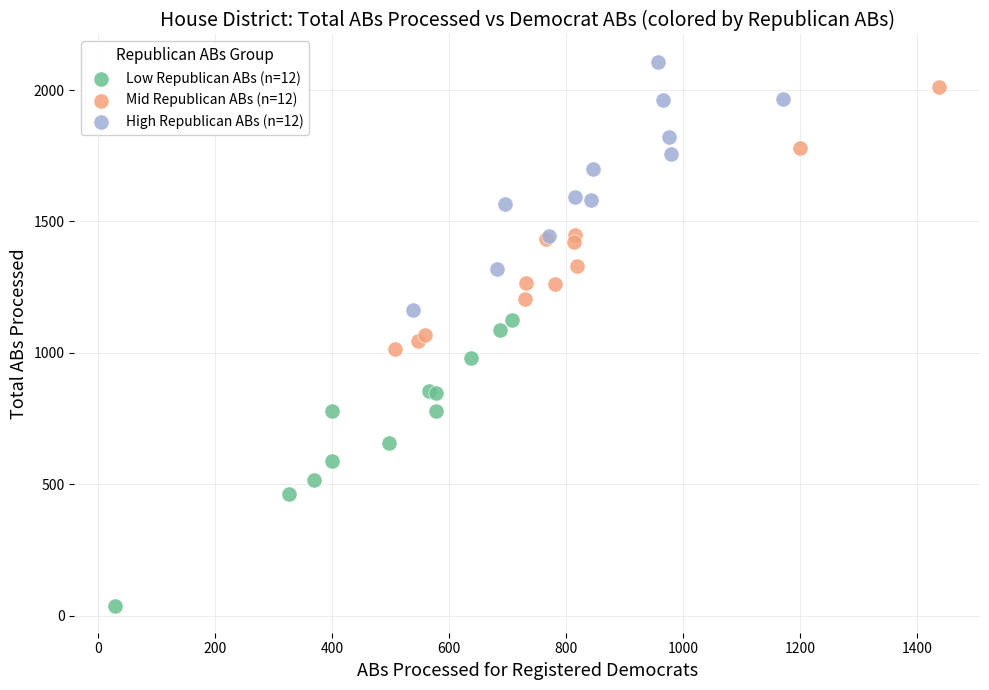

What are all the series names shown in the legend?

Low Republican ABs (n=12), Mid Republican ABs (n=12), High Republican ABs (n=12)